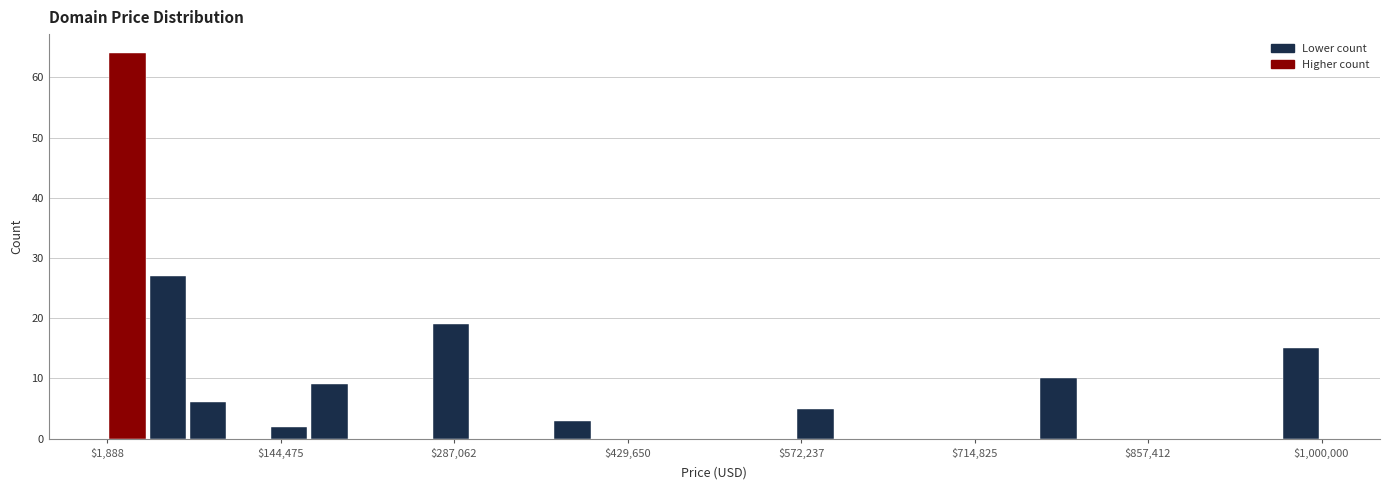

Around what value on the x-axis is the tallest bar? Give the approximate position of its centre, as read against the axis.

20000